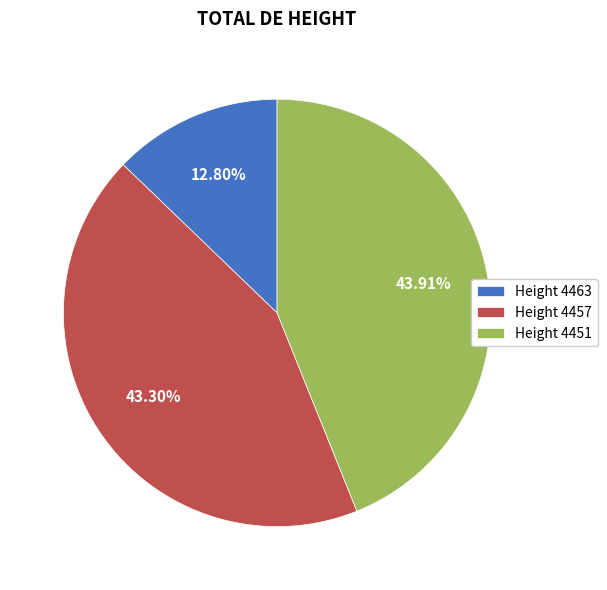

Which has a higher value, Height 4463 or Height 4457?

Height 4457